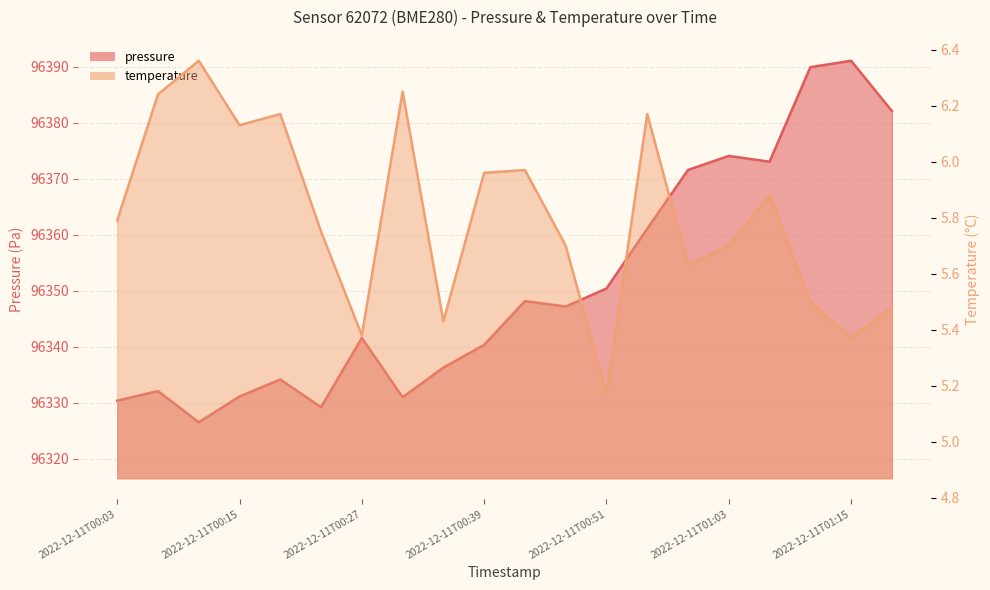

How many interior local peaks does the temperature series have?

6